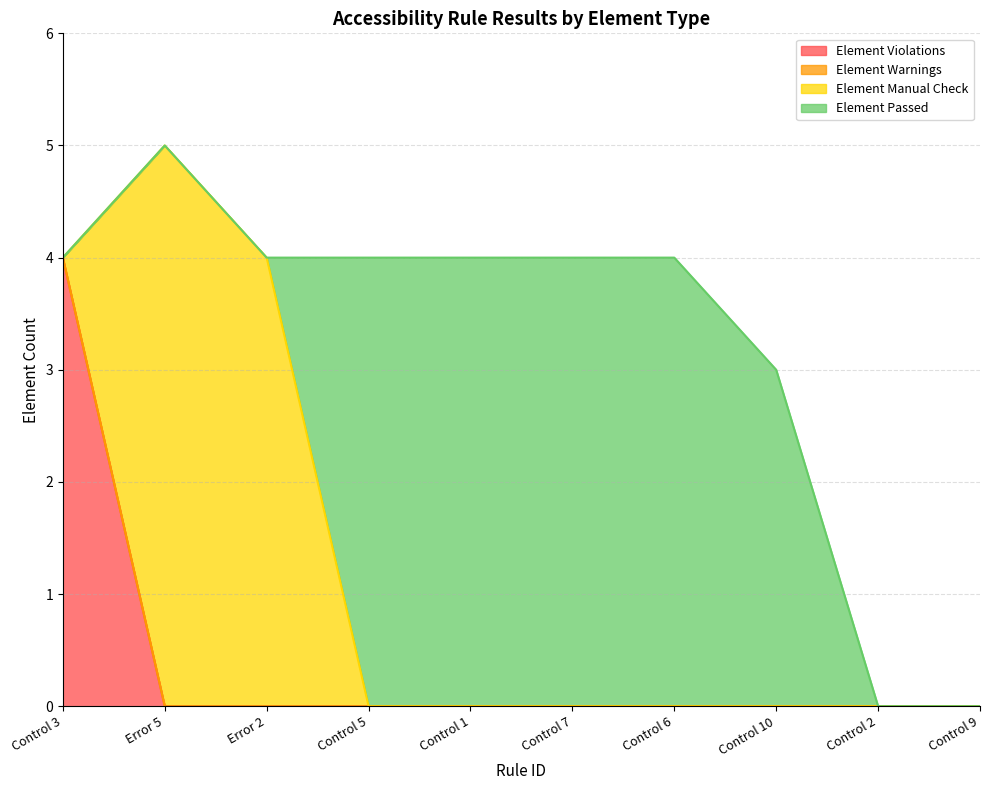

How many distinct data groups are displayed?

4